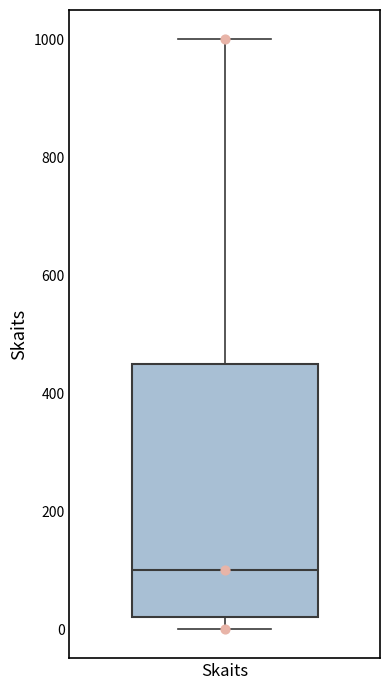

Where does the median line of the box for Skaits sit on the y-axis? The values are not printed on the chart, so give them approximately, as read against the axis.

100